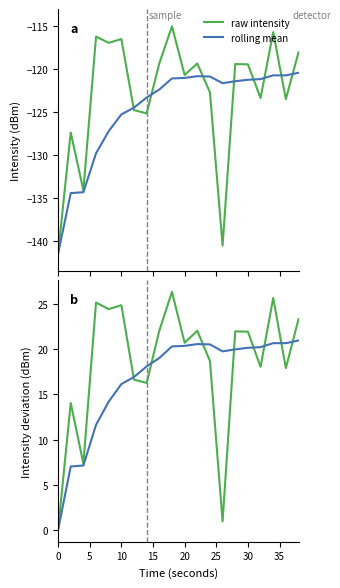

Which series has the widest spread of values?

raw intensity